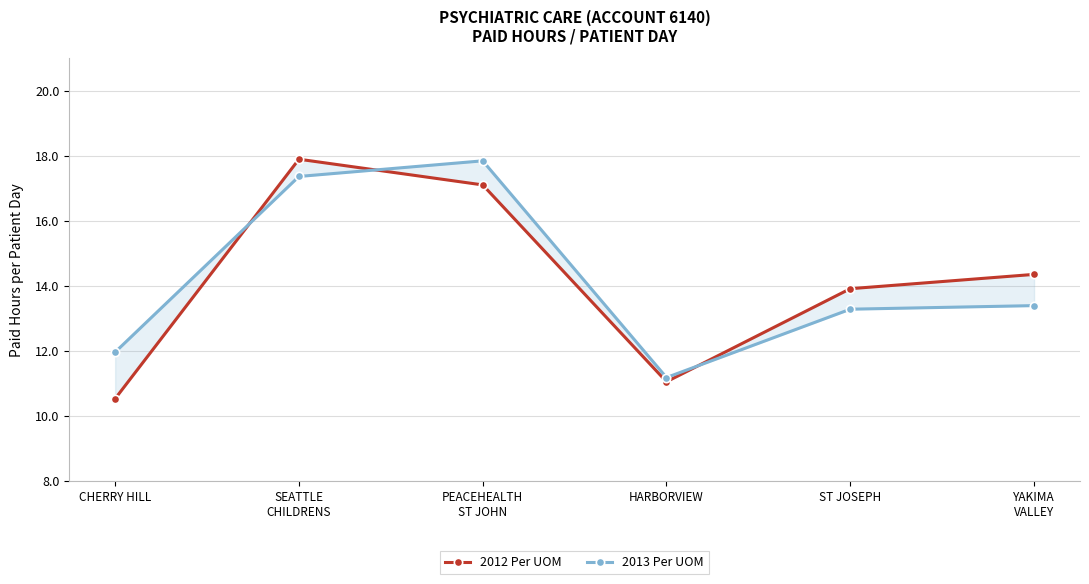

Which series has the largest range (max minus min)?

2012 Per UOM